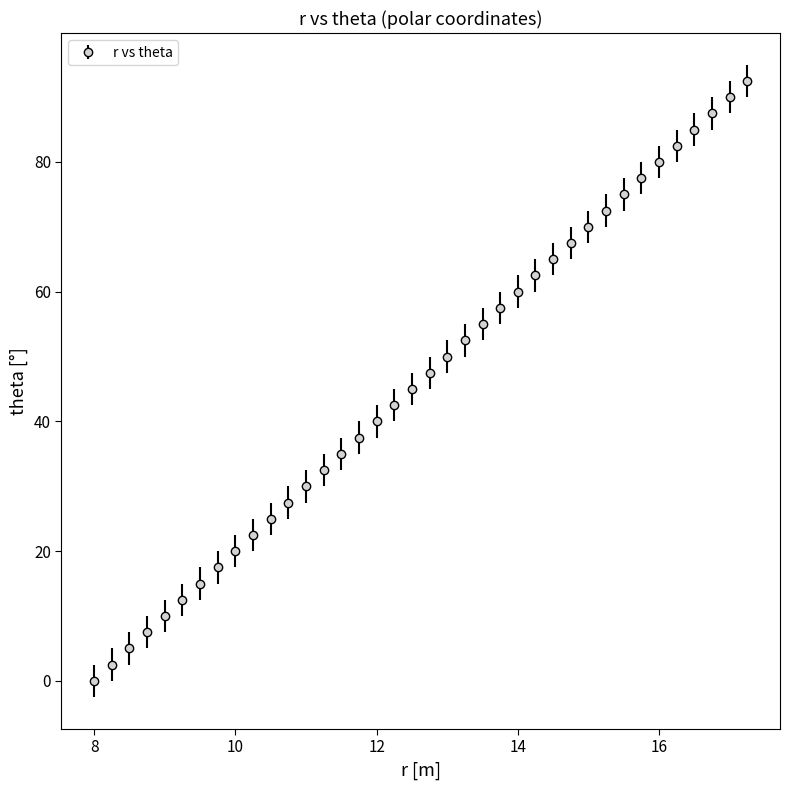

What is the value of the 9th point from the left?

20.0